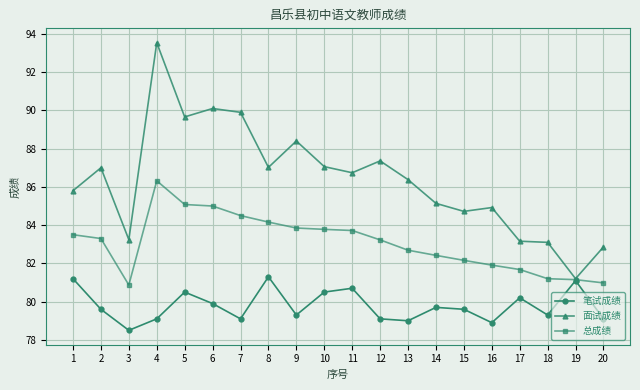

Is it true that 总成绩 equals 82.7 at 13?

True